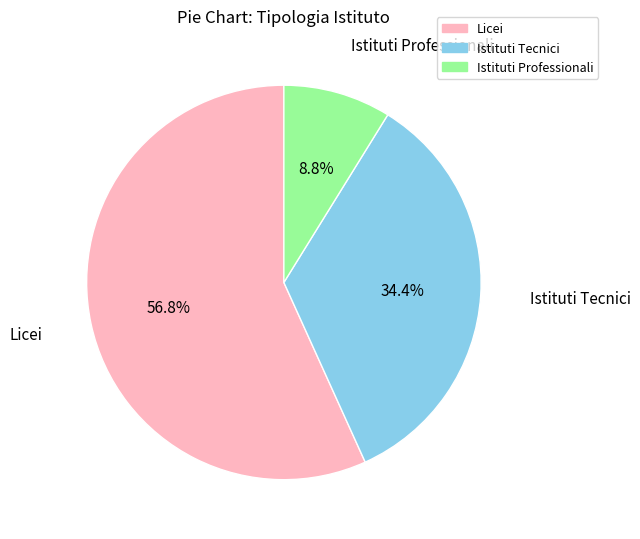

What is the total percentage of Licei and Istituti Tecnici?

91.2%